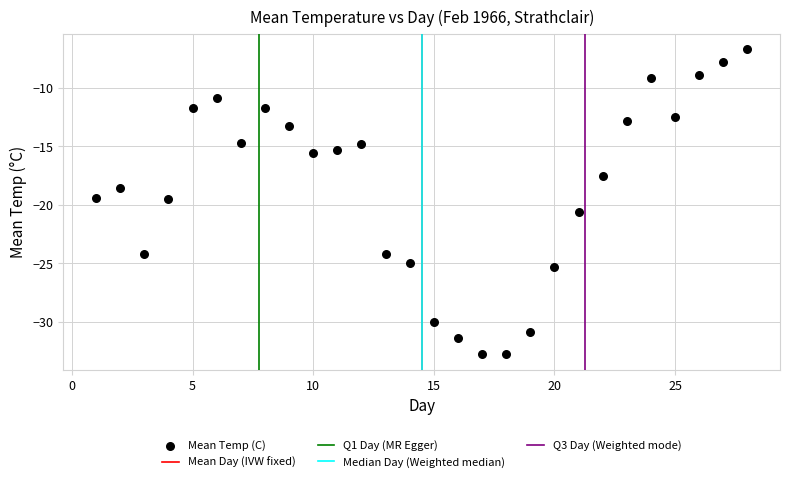

What is the range of X values (max minus min)?

27.0